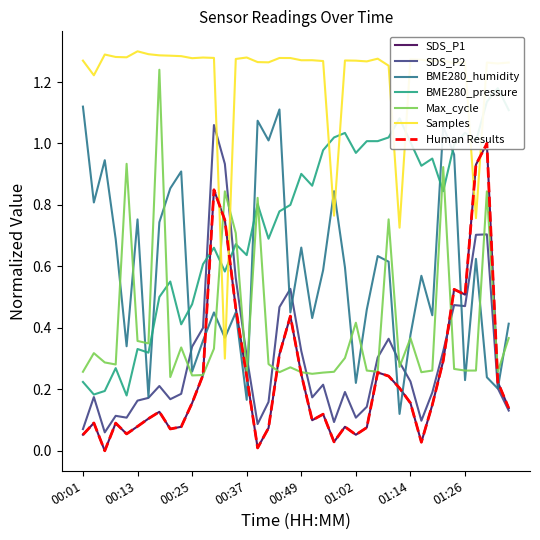

What is the difference between the maximum and minimum values in the Samples series?

1.0